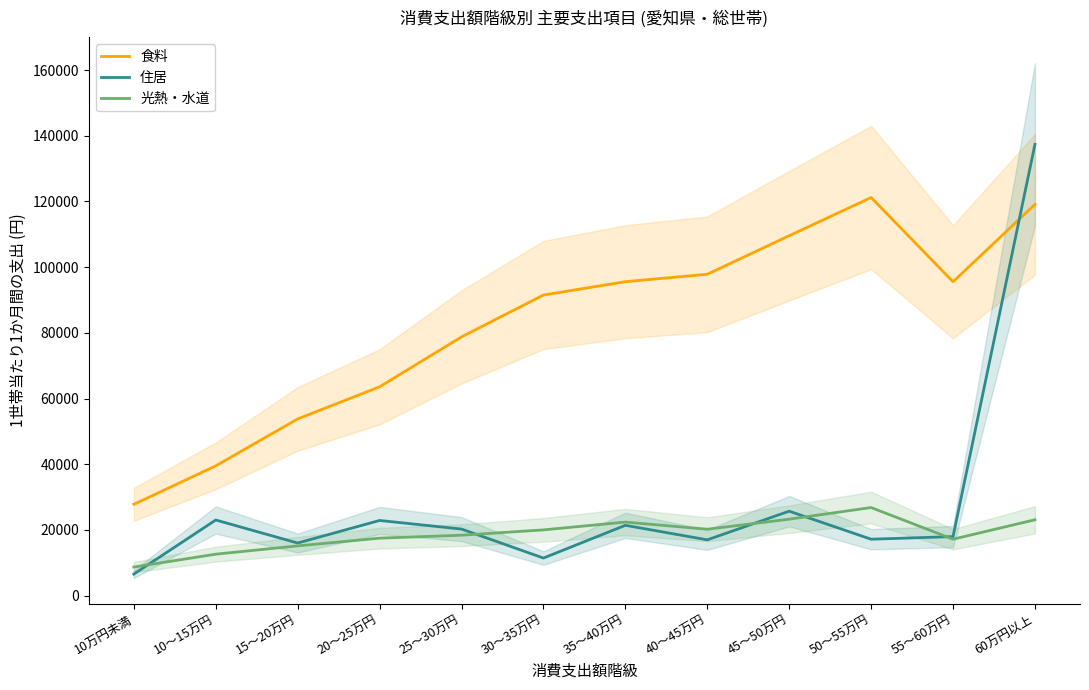

How many values in the 食料 series are below 95557?

6